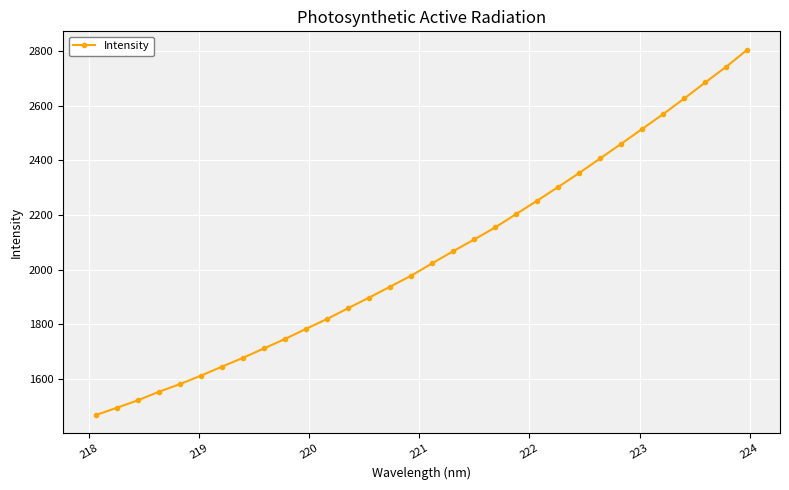

Does the chart display data point markers on the line(s)?

Yes